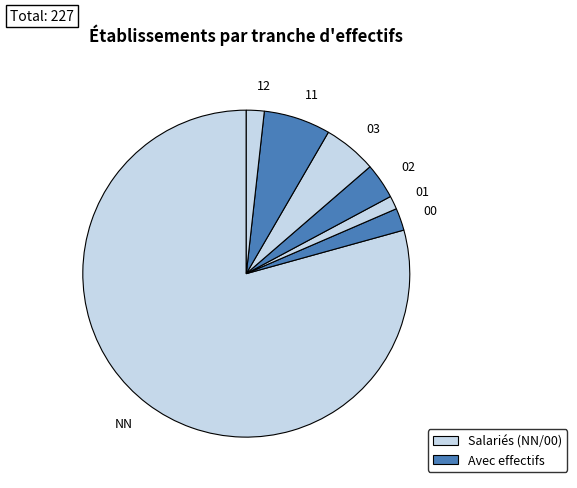

How many slices are in this pie chart?

7